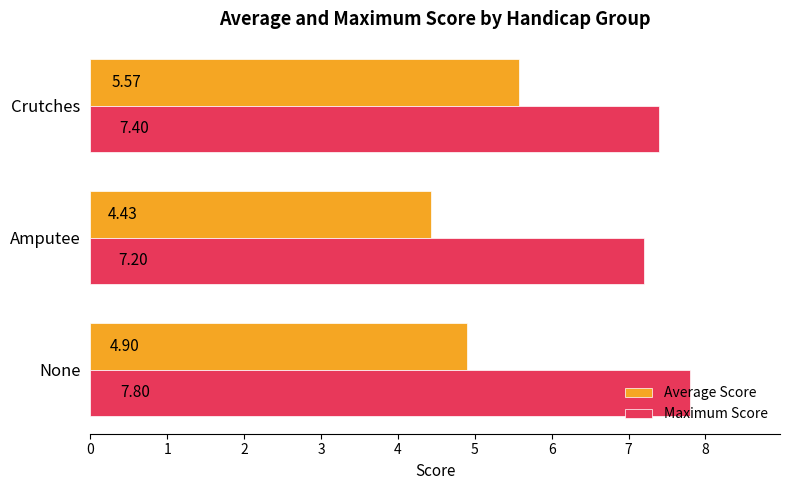

What is the difference between the highest and lowest values at None?

2.9